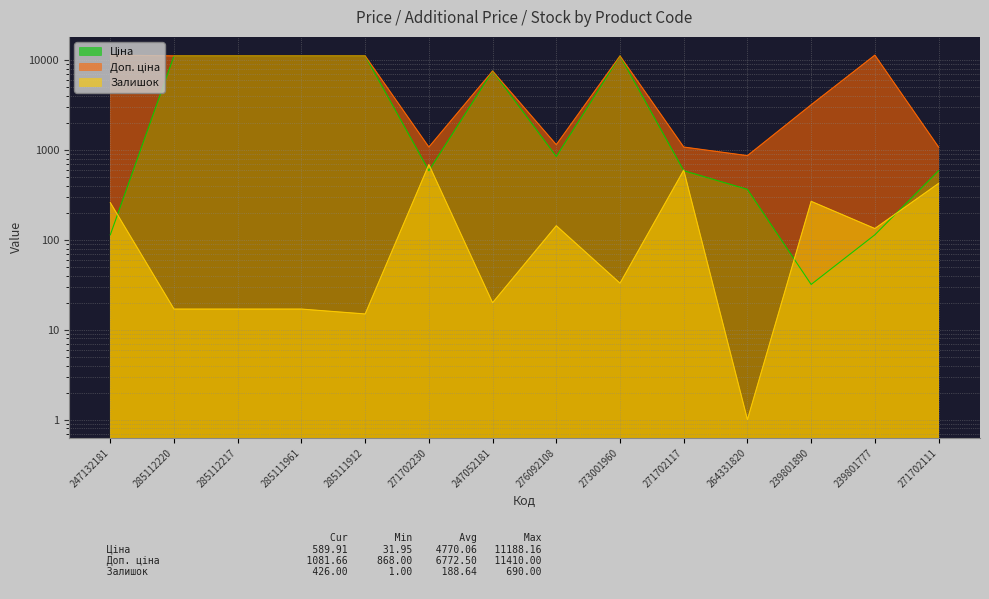

How many data points in Ціна are above 848?

7